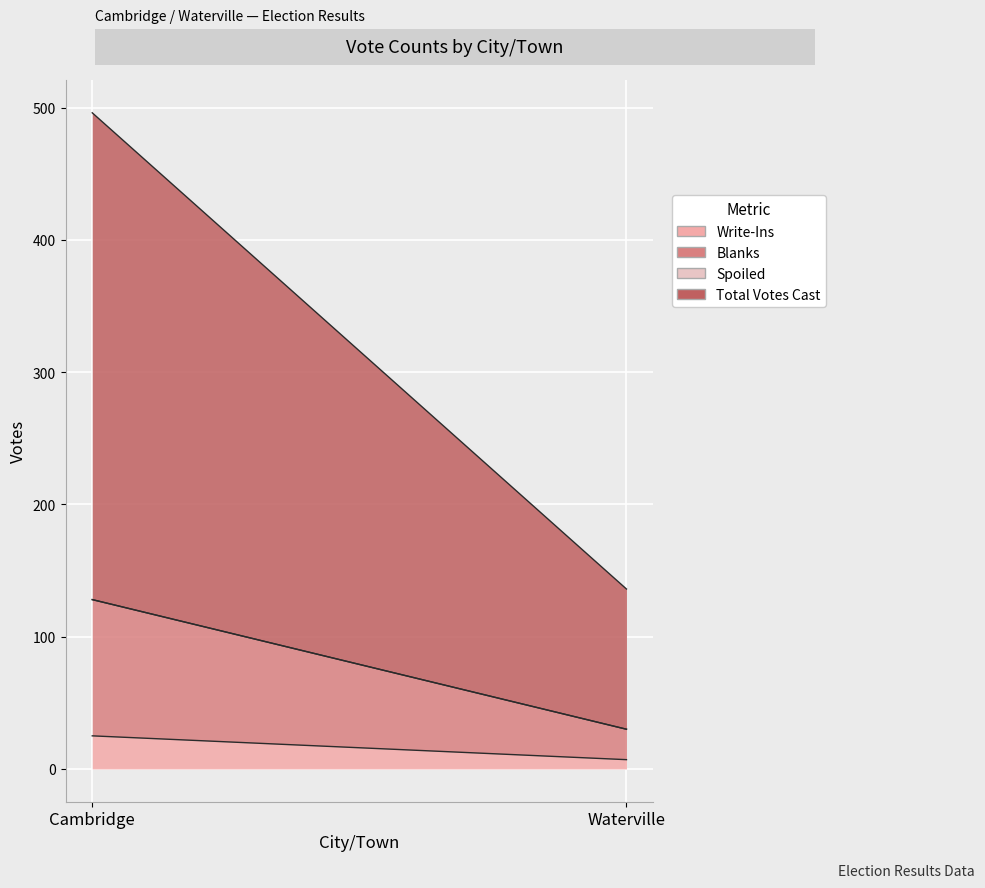

What is the difference between the highest and lowest values at Cambridge?

368